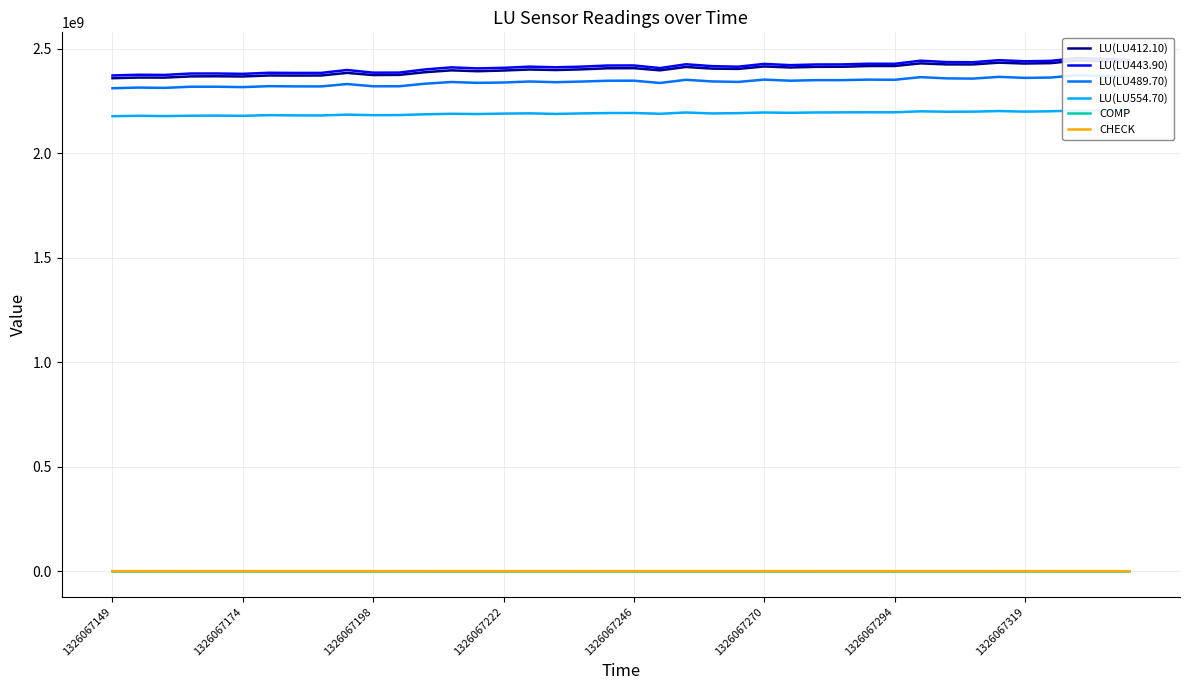

True or false: LU(LU489.70) and LU(LU412.10) intersect in this chart.

False